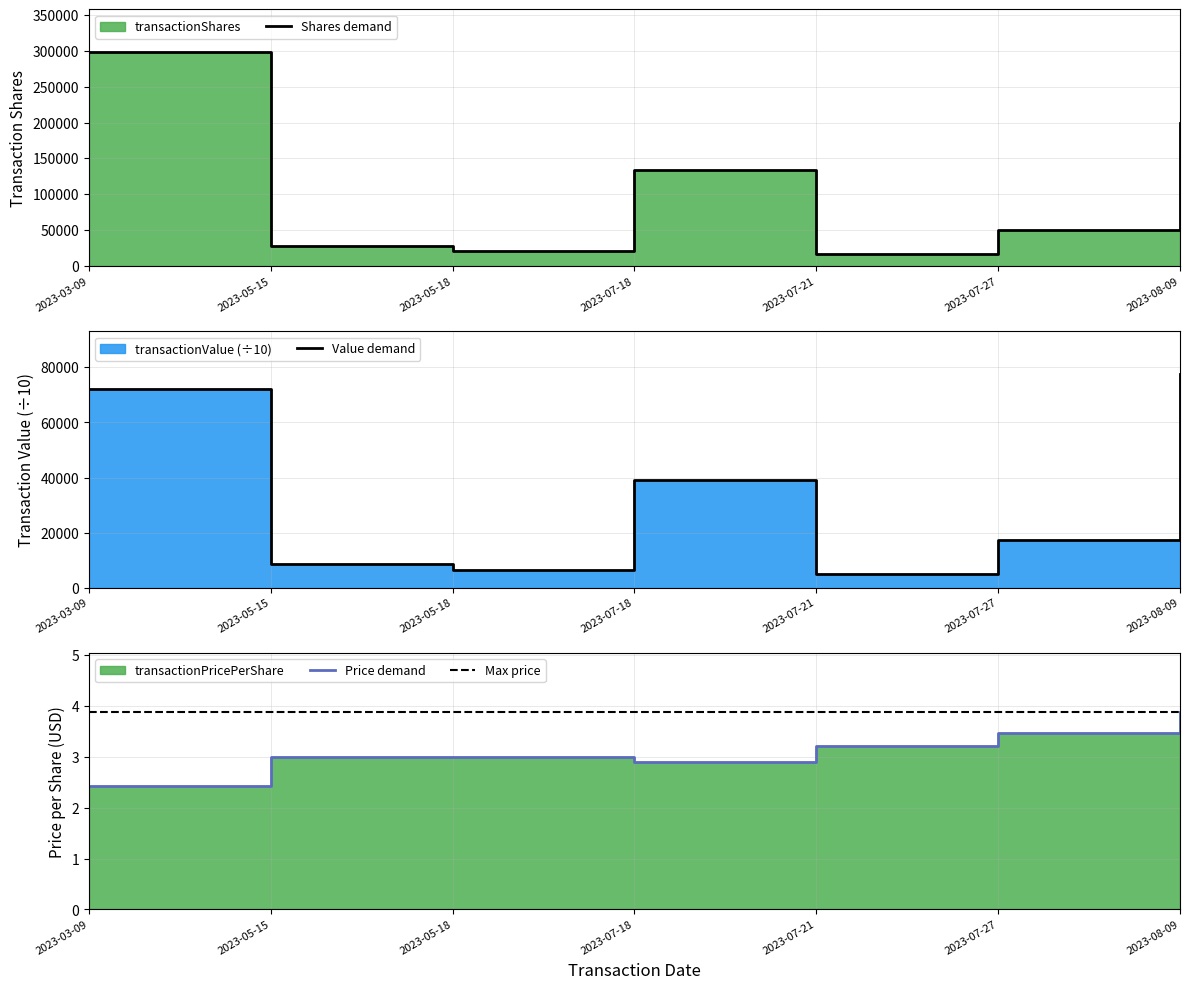

Which series changed the most between 2023-05-18 and 2023-08-09?

Shares demand